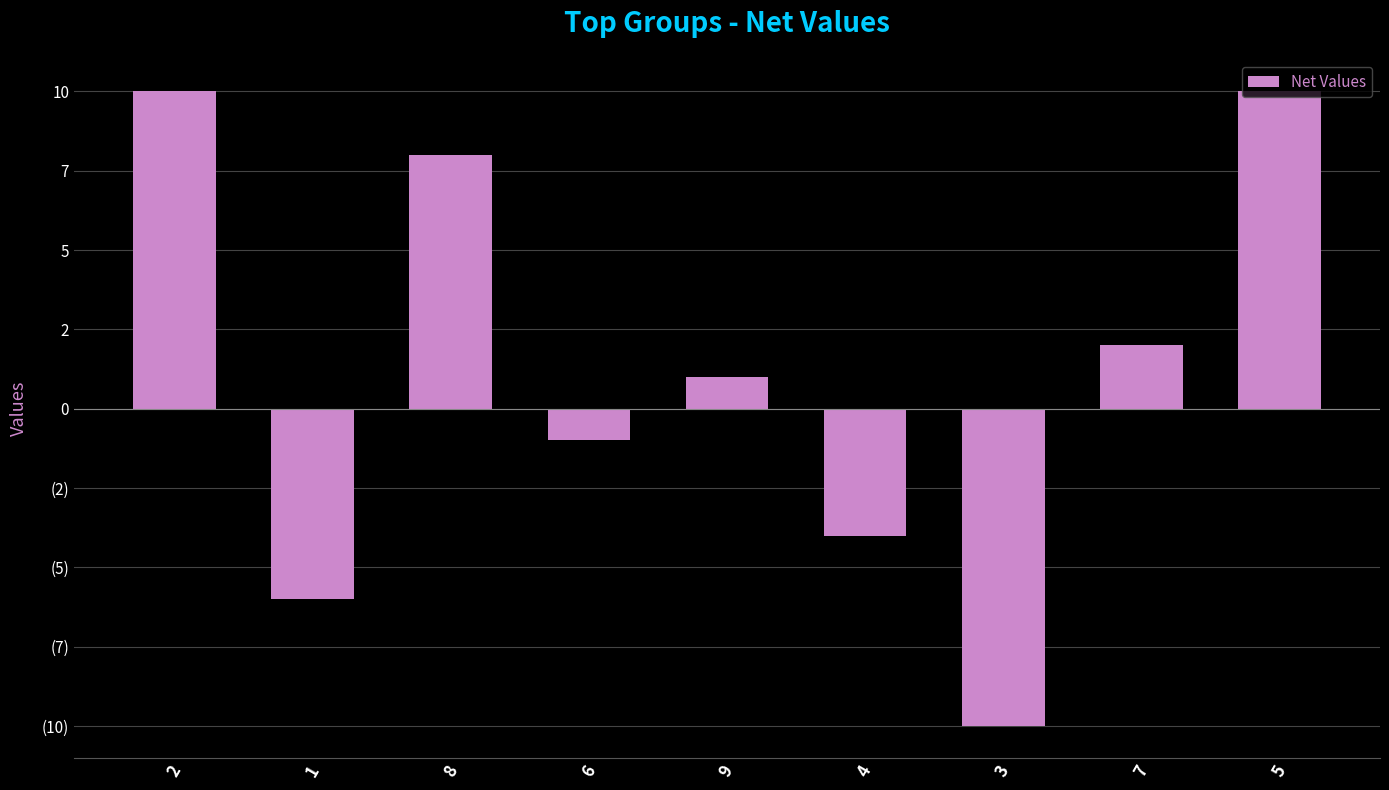

How many data points are less than 1?

4